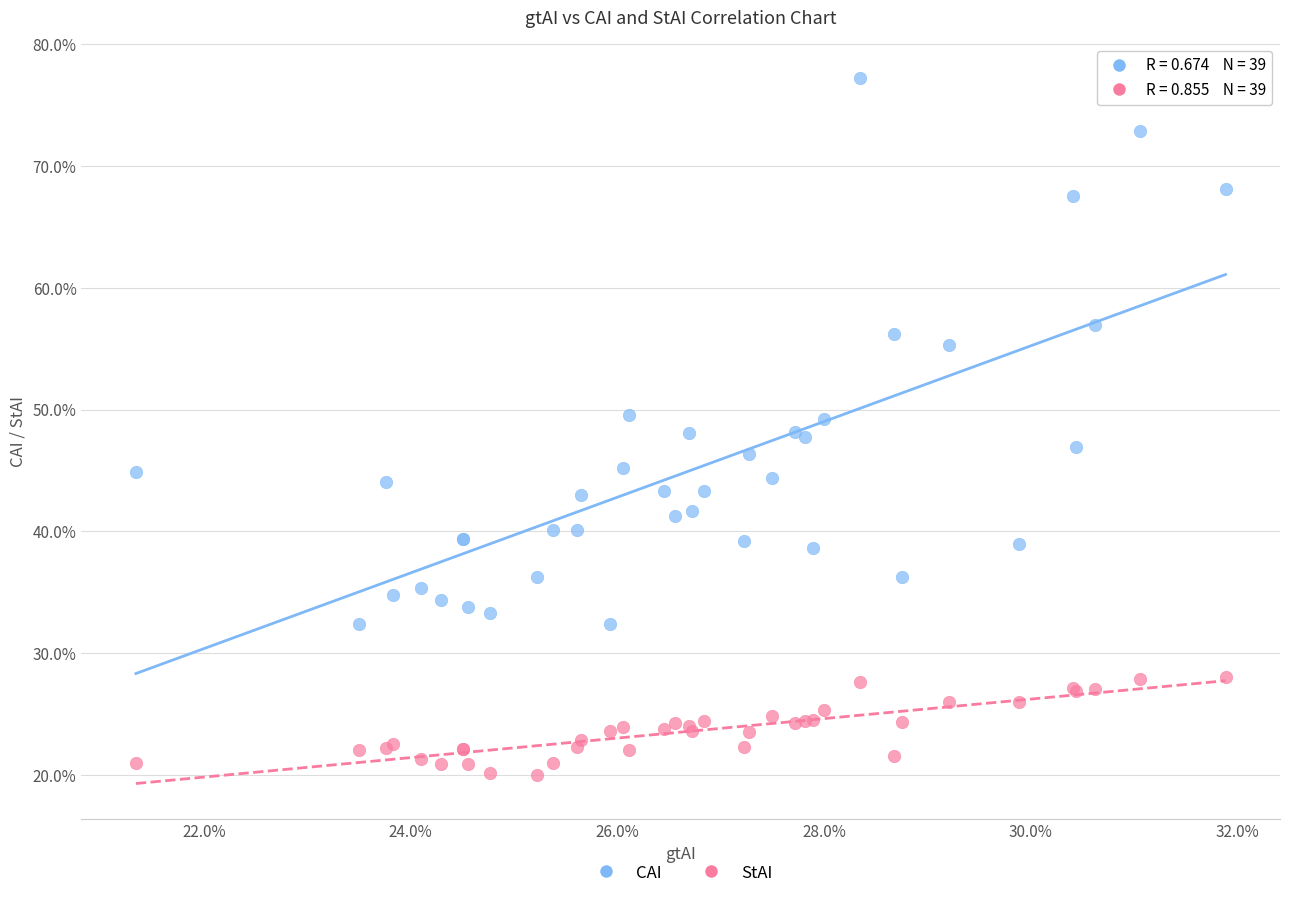

Which series reaches the maximum Y coordinate?

CAI